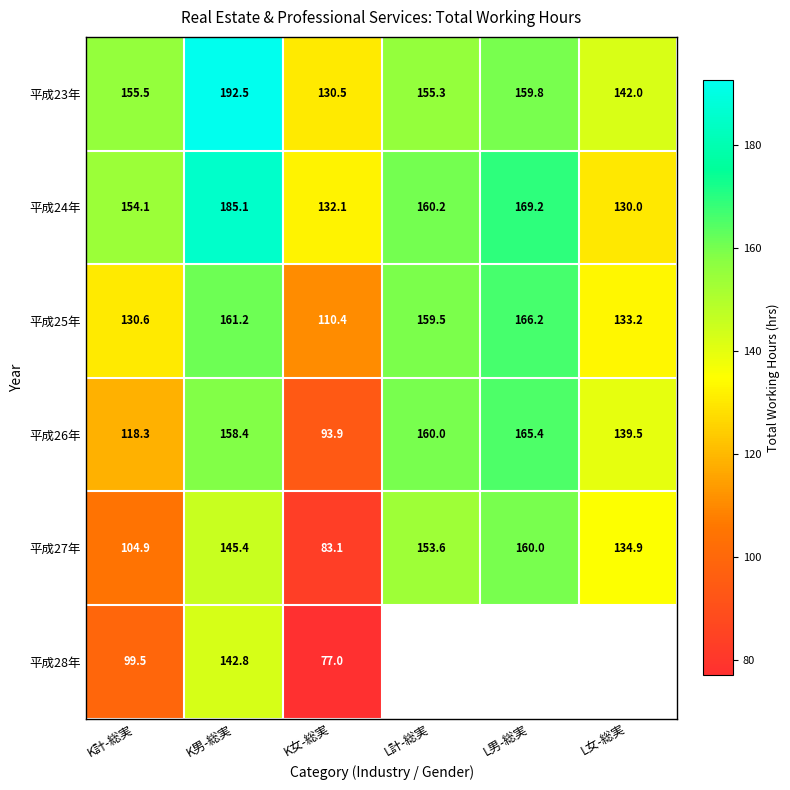

What is the highest value of the 平成27年 series?

160.0